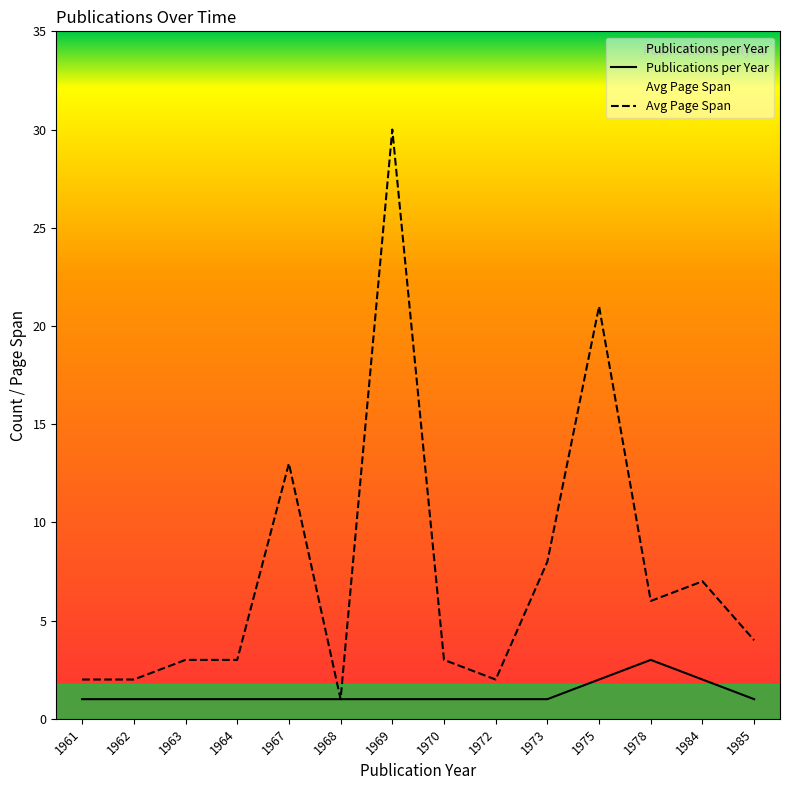

True or false: Avg Page Span and Publications per Year intersect in this chart.

False